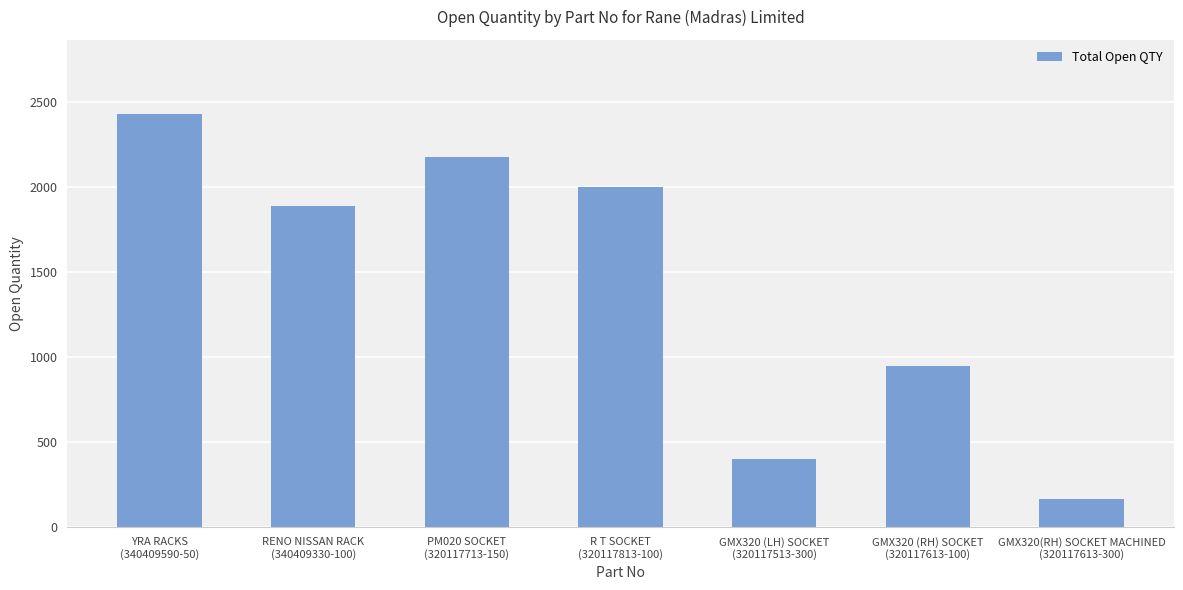

What is the label of the 6th bar from the left?

GMX320 (RH) SOCKET
(320117613-100)